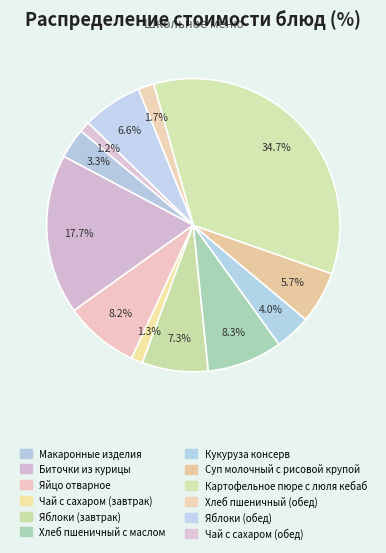

What percentage do Хлеб пшеничный (обед) and Кукуруза консерв together represent?

5.7%